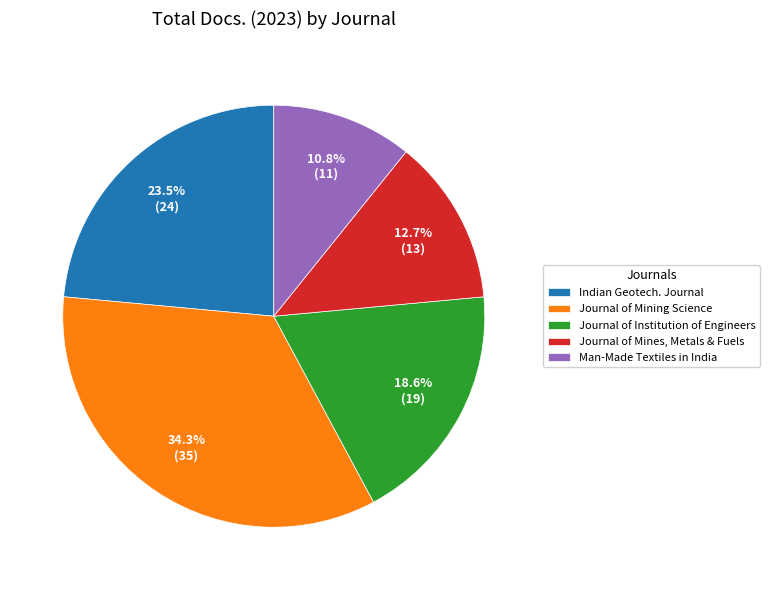

Does any single category account for the majority?

No